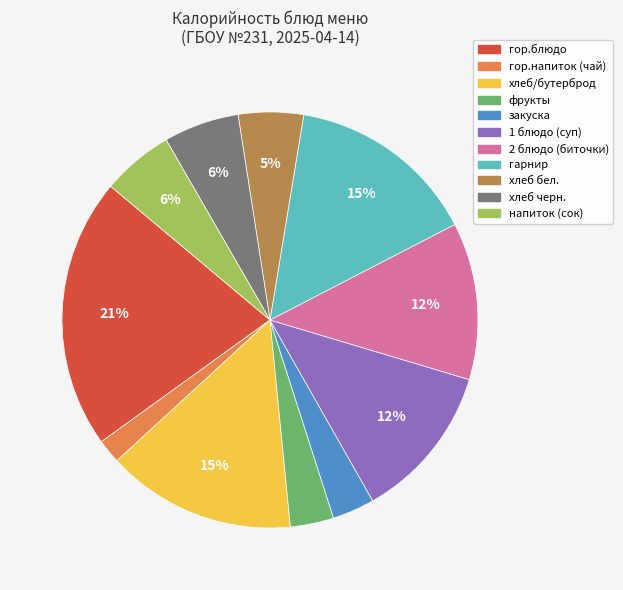

What is the smallest slice in the pie chart?

гор.напиток (чай)